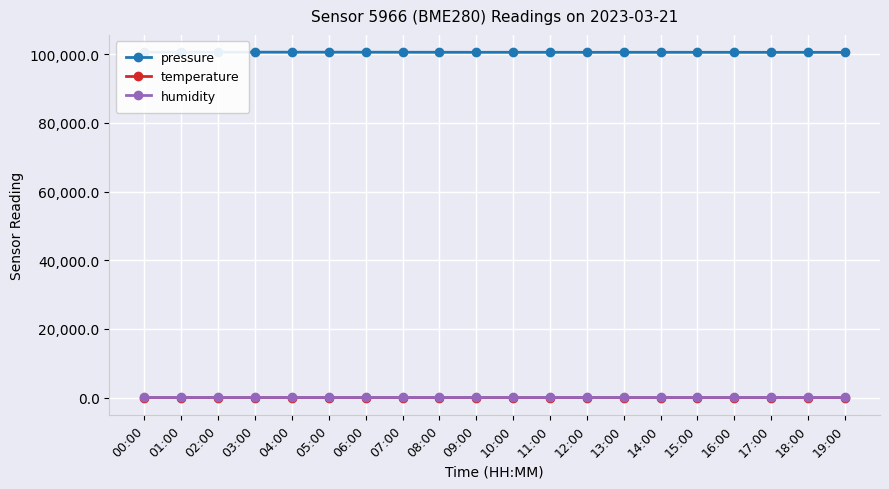

At which category is the sum across all series the highest?

02:00